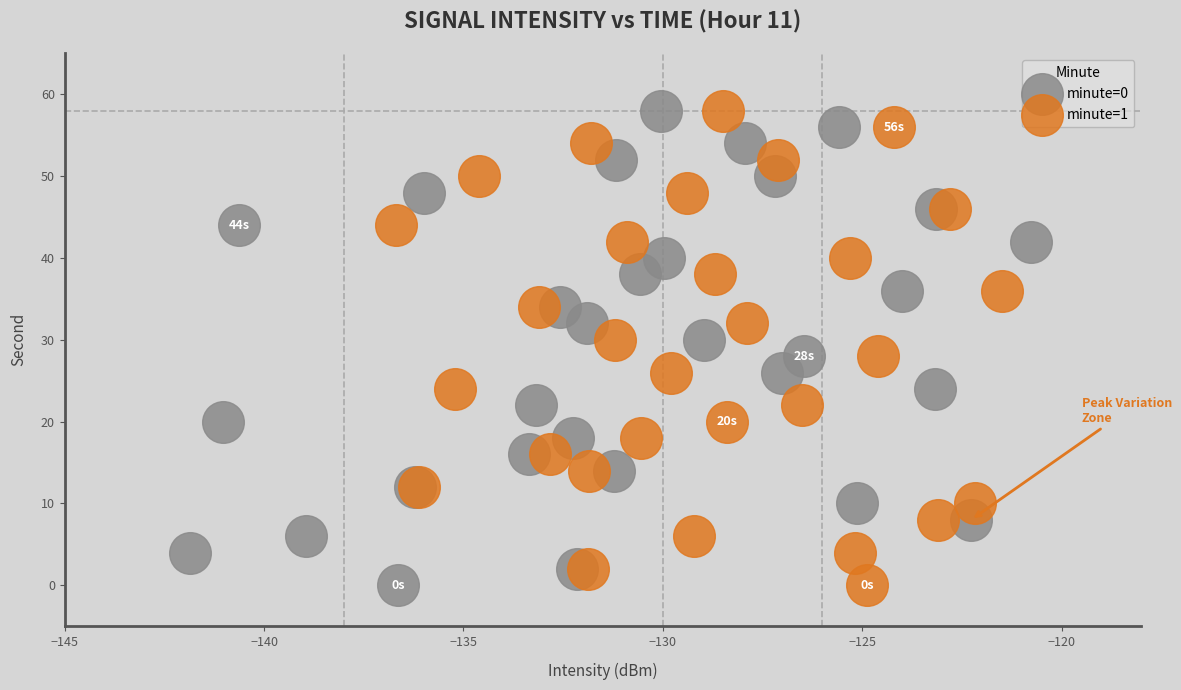

What are all the series names shown in the legend?

minute=0, minute=1